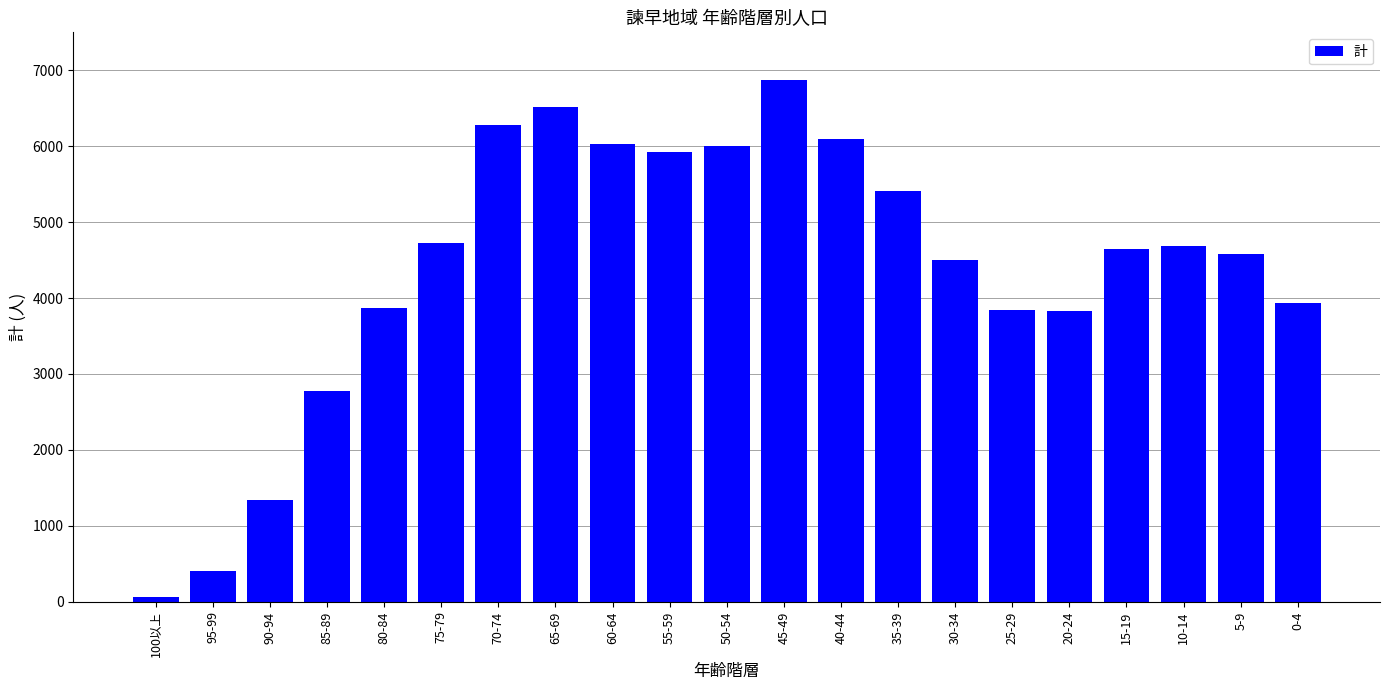

The value at 25-29 is 3836. True or false?

True